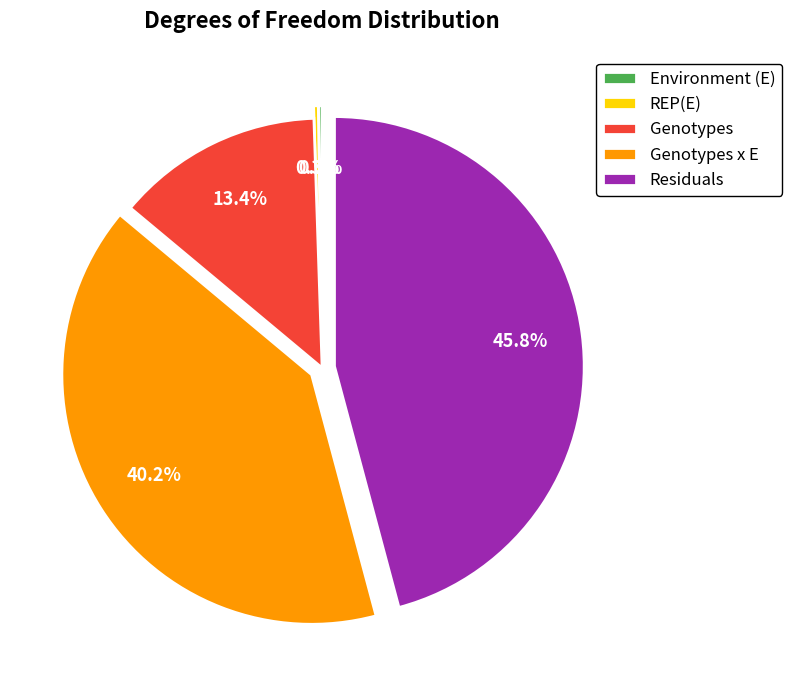

Which category has the biggest portion of the pie?

Residuals